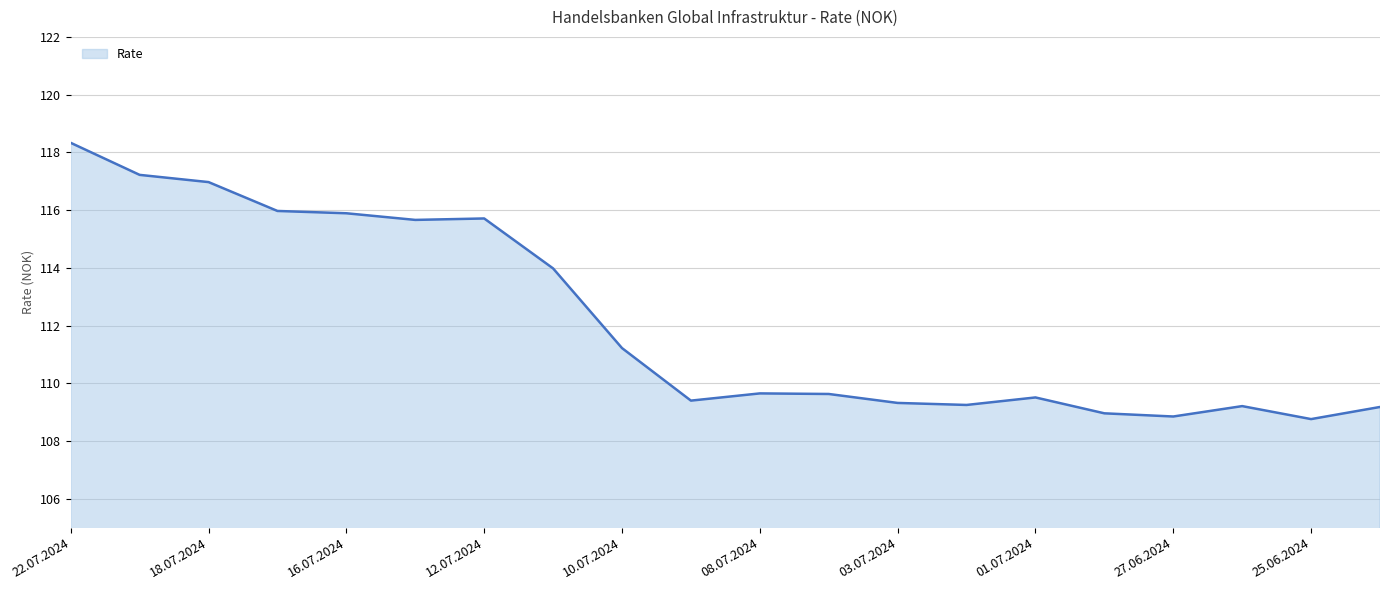

What is the difference between the maximum and minimum values?

9.6